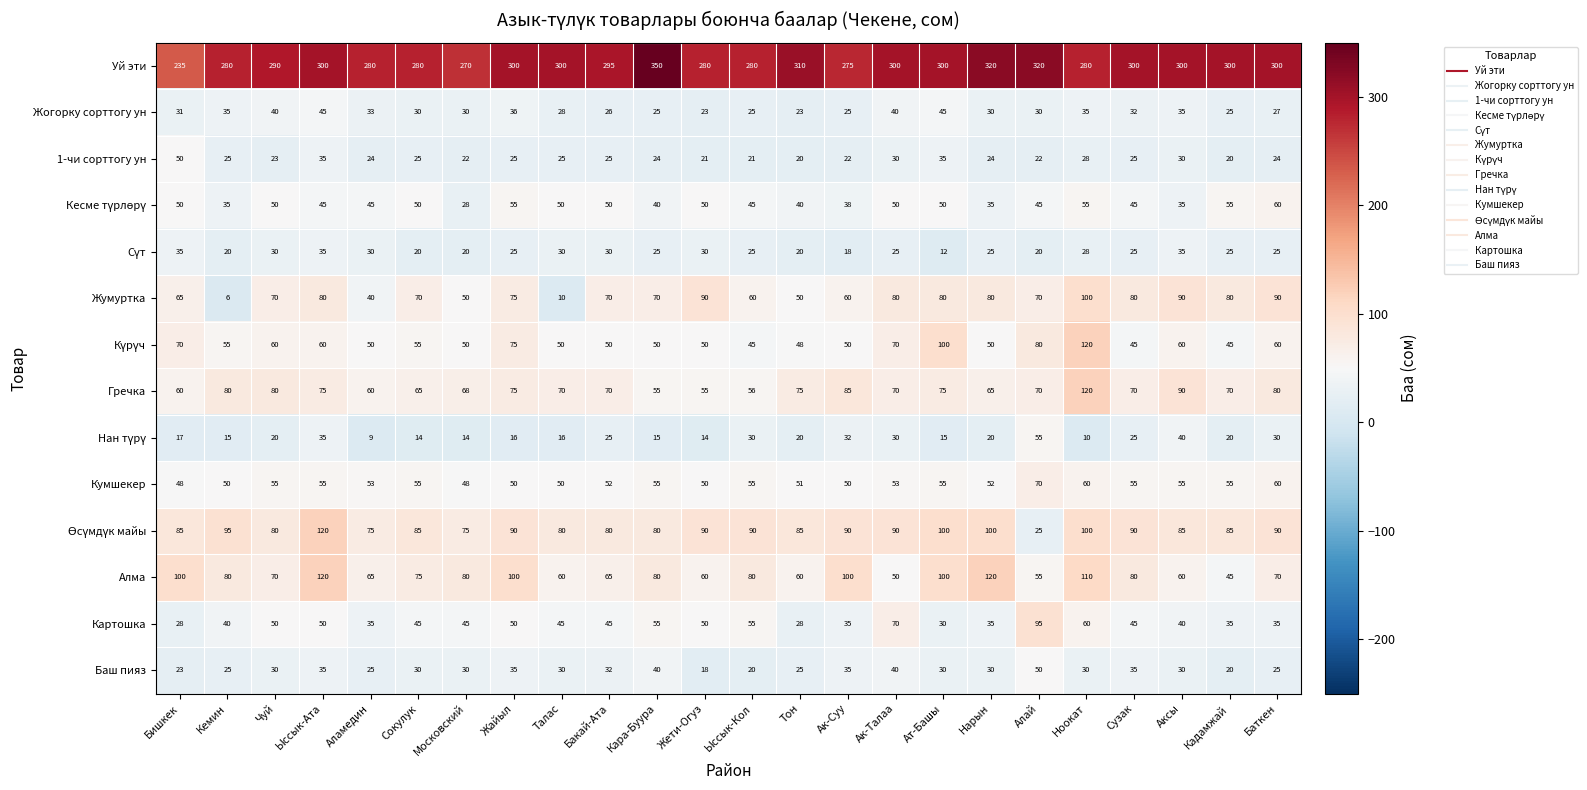

What is the greatest value displayed?

350